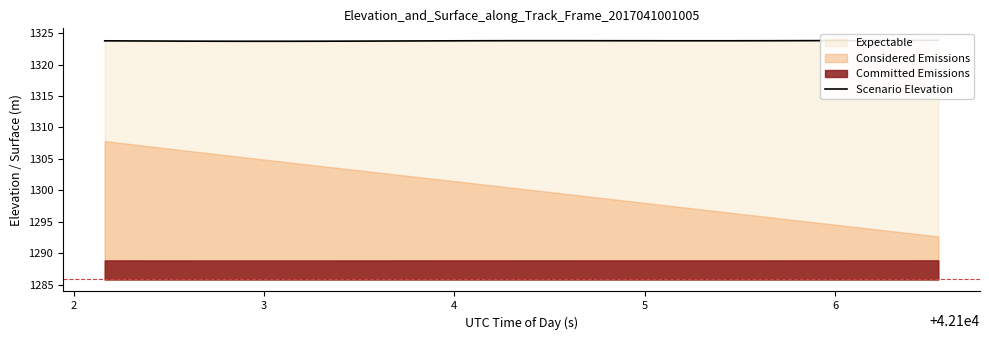

What is the average value?

1323.8